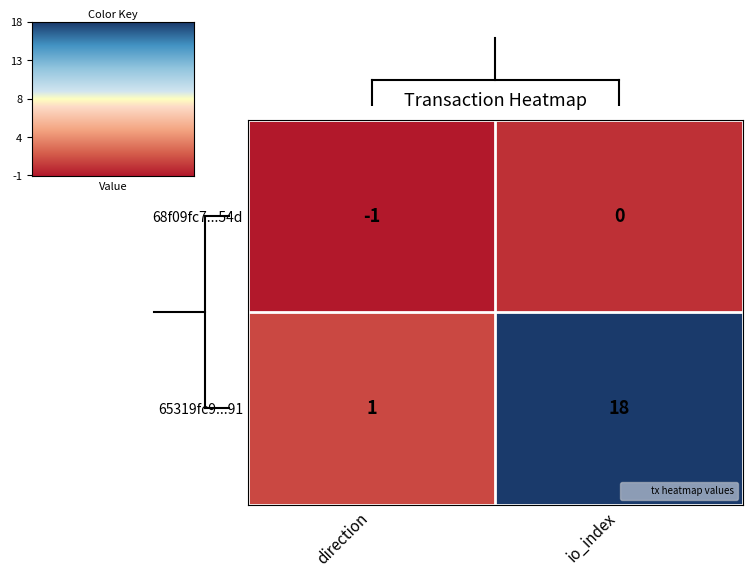

Reading left to right, list all the values displayed in this chart.

68f09fc7...54d: direction=-1	io_index=0
65319fc9...91: direction=1	io_index=18